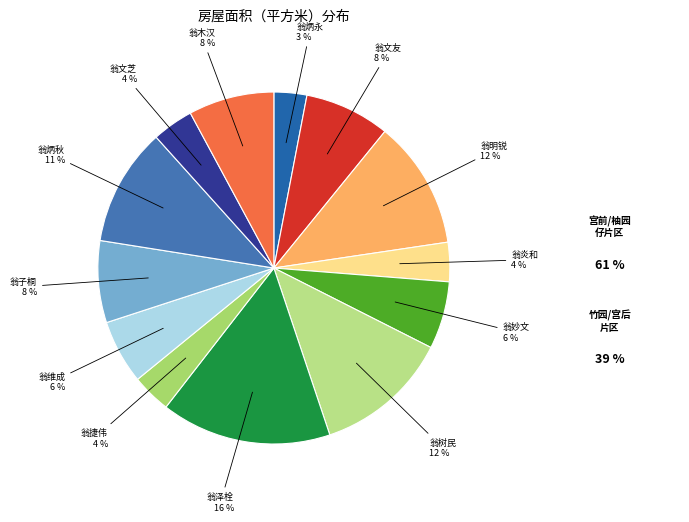

To the nearest percent, what is the average slice percentage?

8%